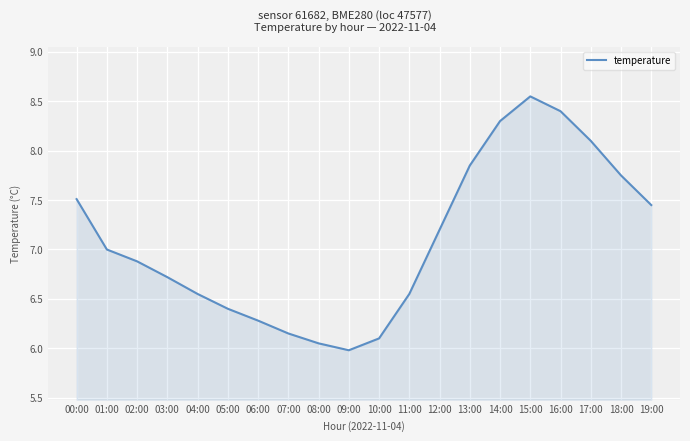

Which category has the lowest value across all series?

09:00